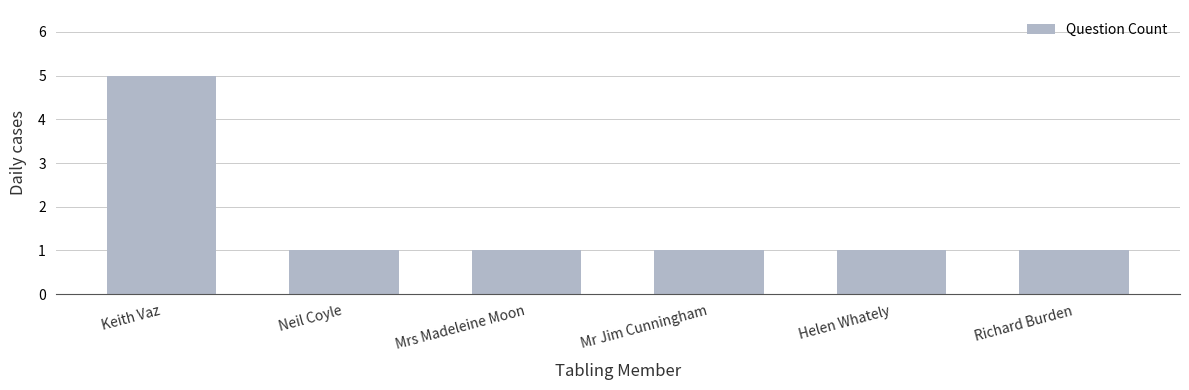

Reading left to right, what are all the values shown in this chart?

5	1	1	1	1	1